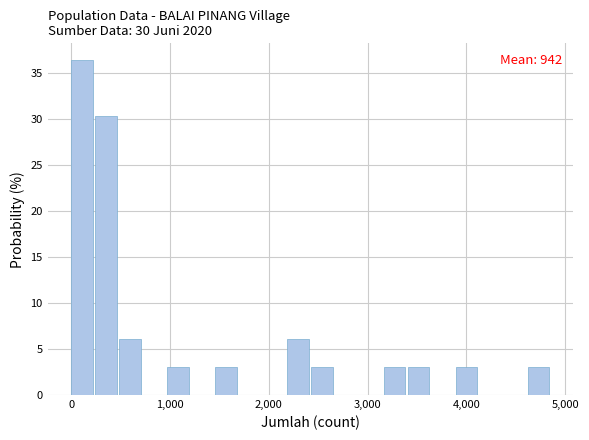

Read against the x-axis, roughly where is the centre of the tallest bar?

100